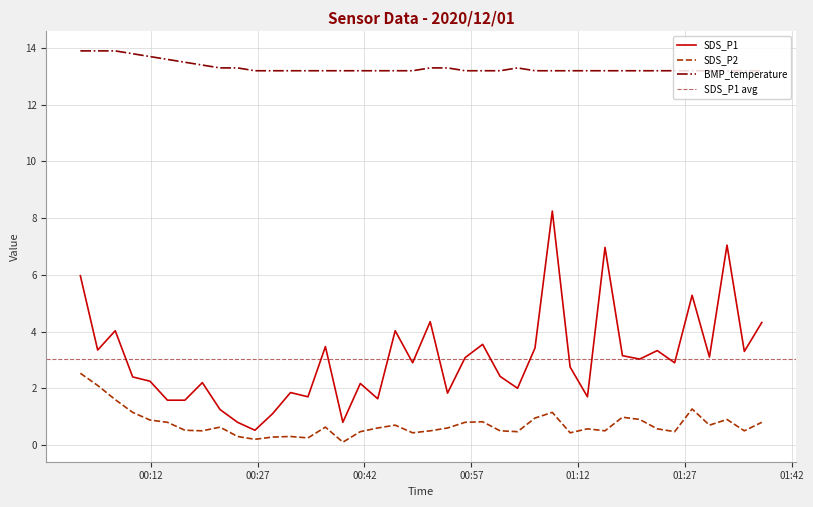

The SDS_P1 series shows 1.8 at 2020/12/01 00:29:05. True or false?

False